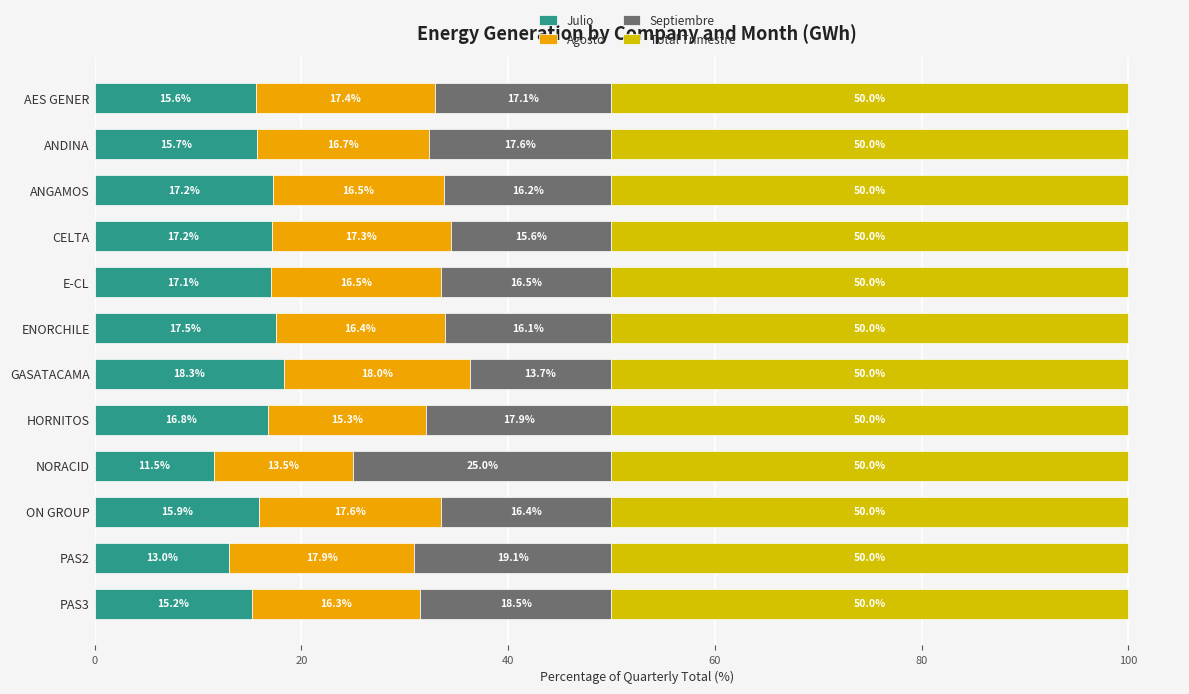

How many data points in Julio are less than 16?

6